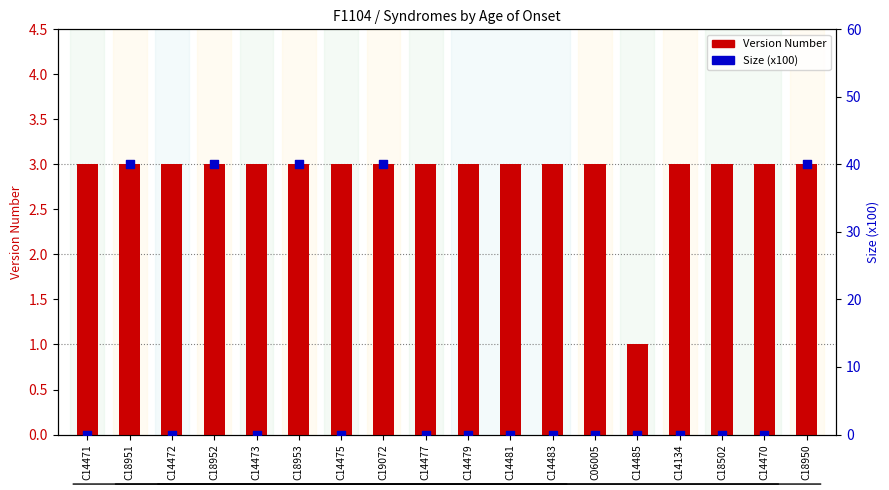

What is the total value across all series at C14472?

3